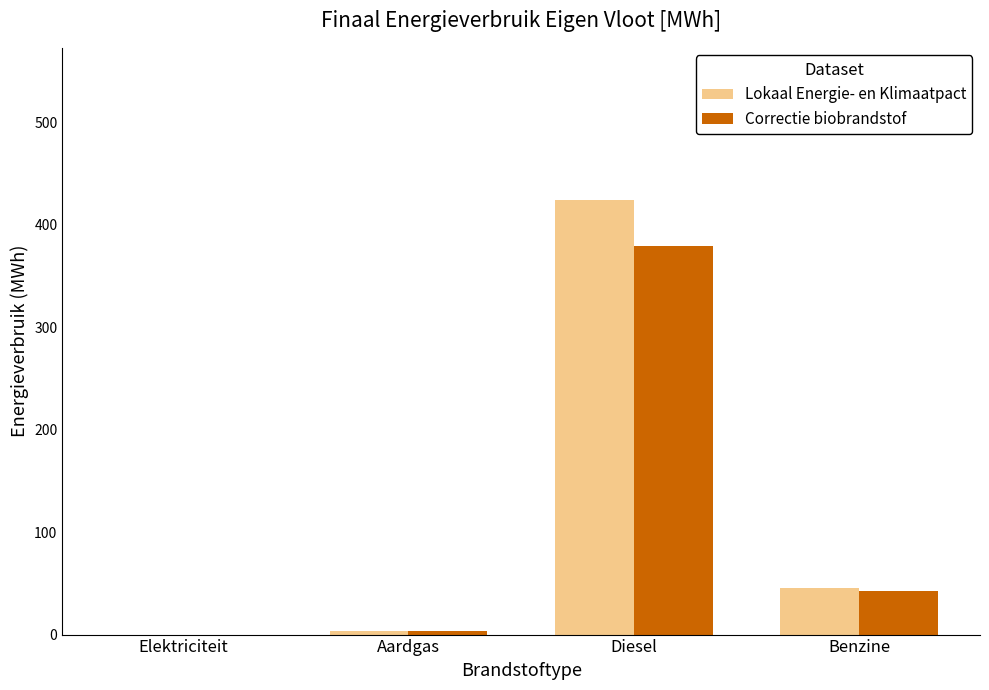

What is the highest value of the Correctie biobrandstof series?

378.7